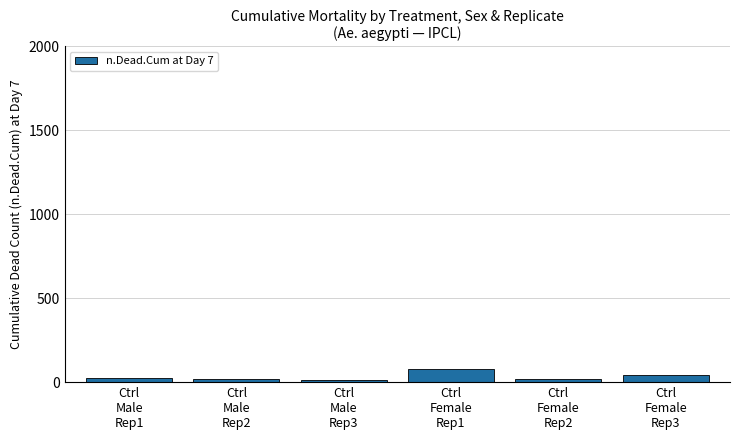

How many data points does each series have?

6